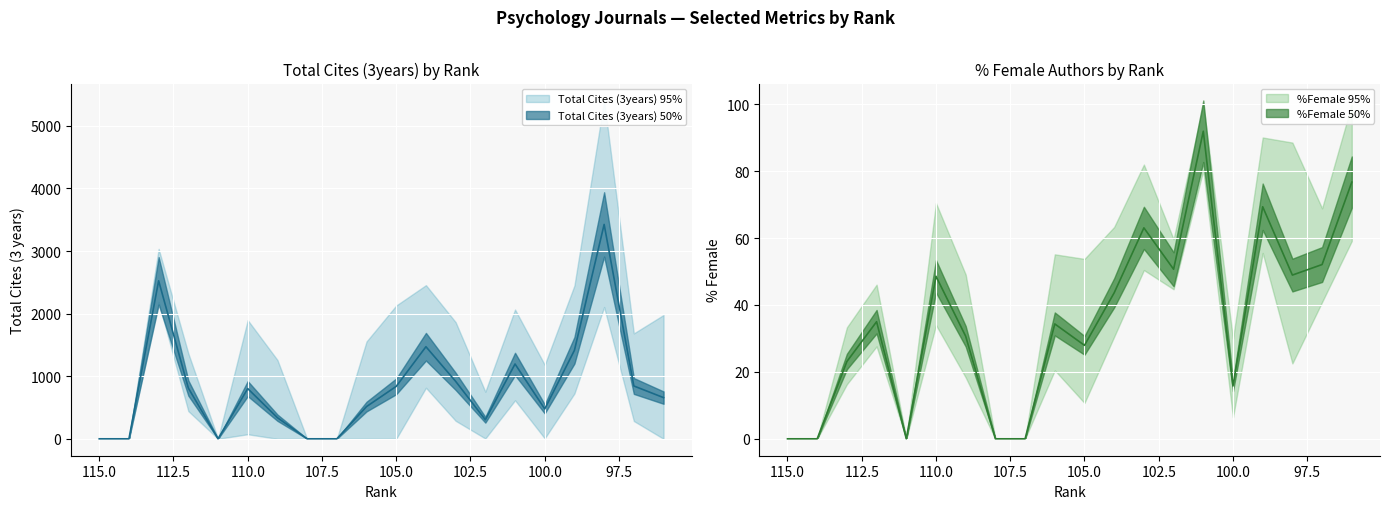

True or false: %Female has more than 0 points higher than both neighbors.

True